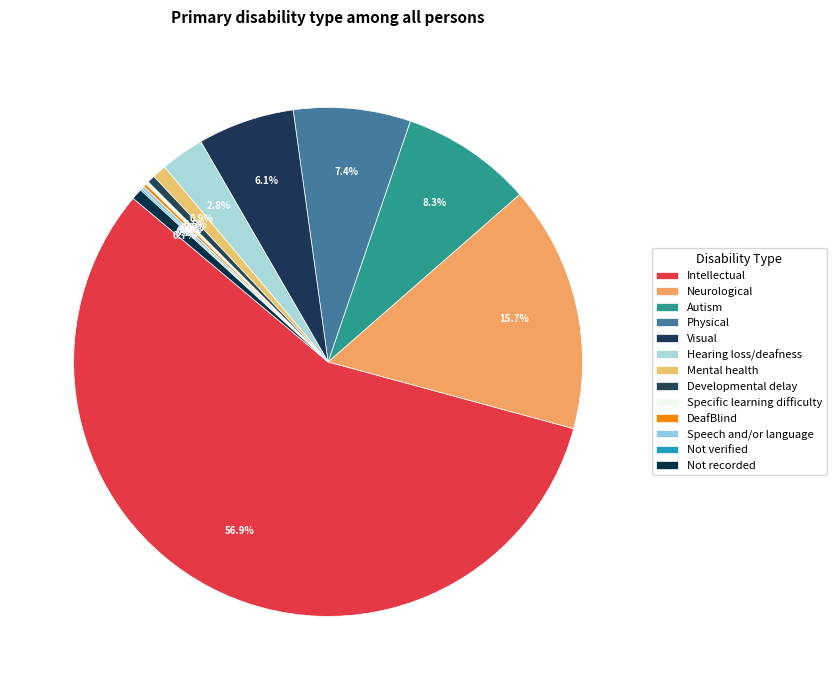

To the nearest percent, what is the difference between the largest and smallest slice percentages?

57%